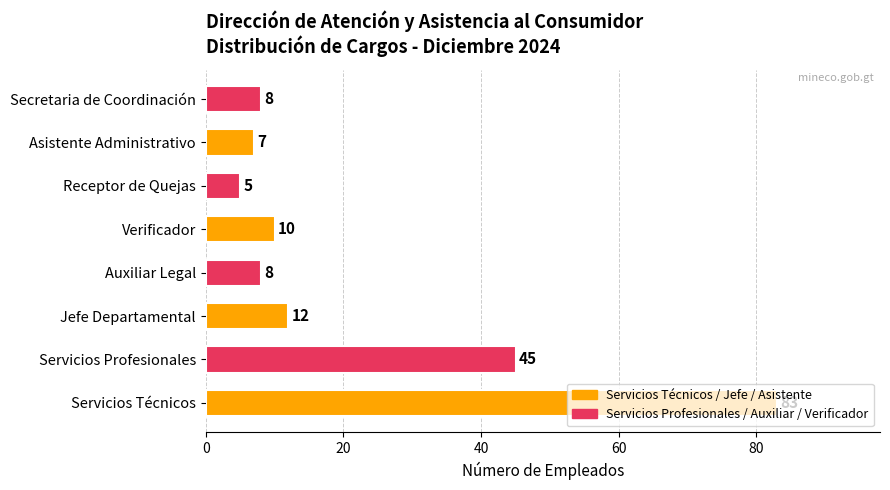

What is the maximum value shown in the chart?

83